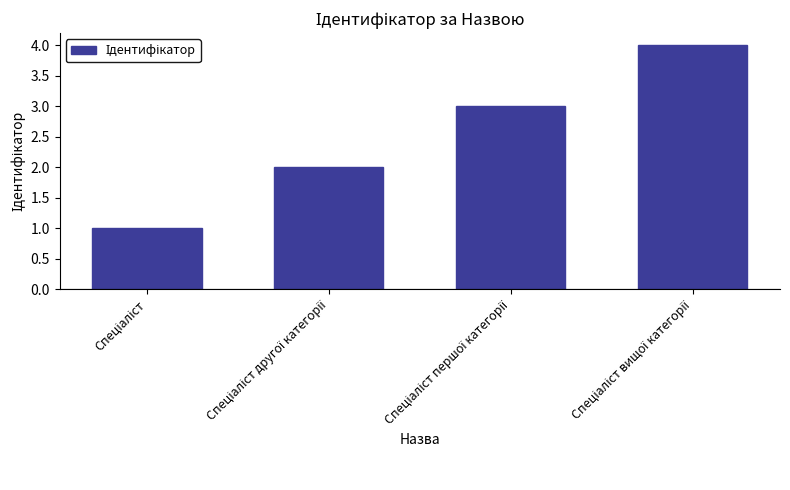

What is the sum of all values?

10